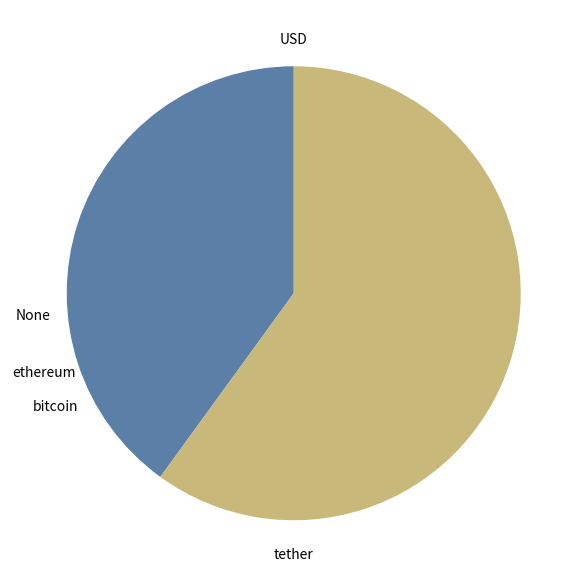

Rank the categories by value from lowest to highest.

USD, tether